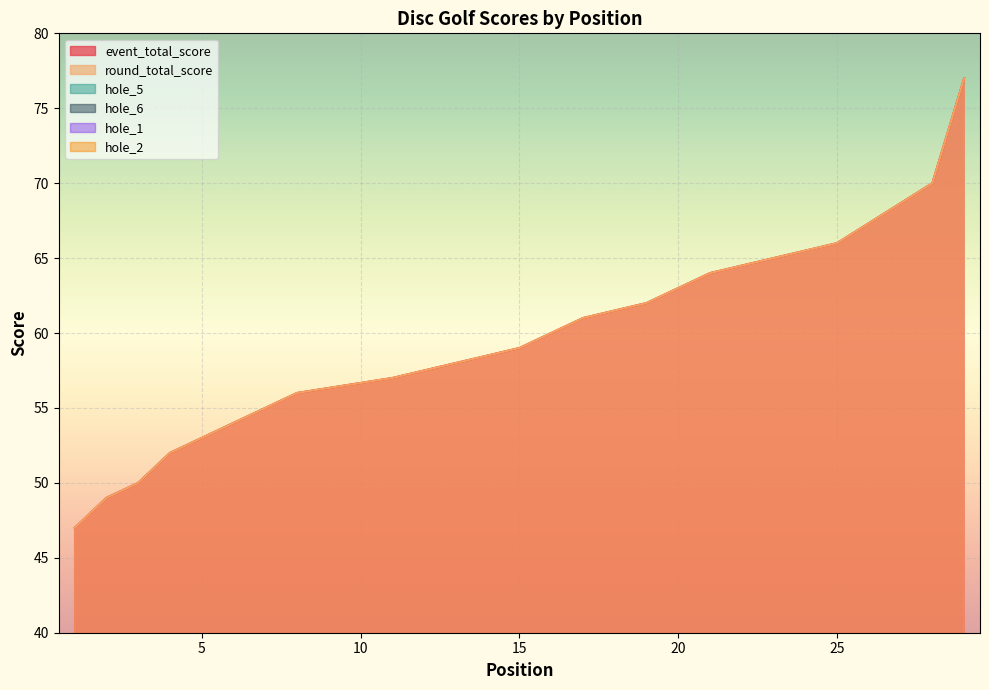

True or false: hole_1 and event_total_score intersect in this chart.

False